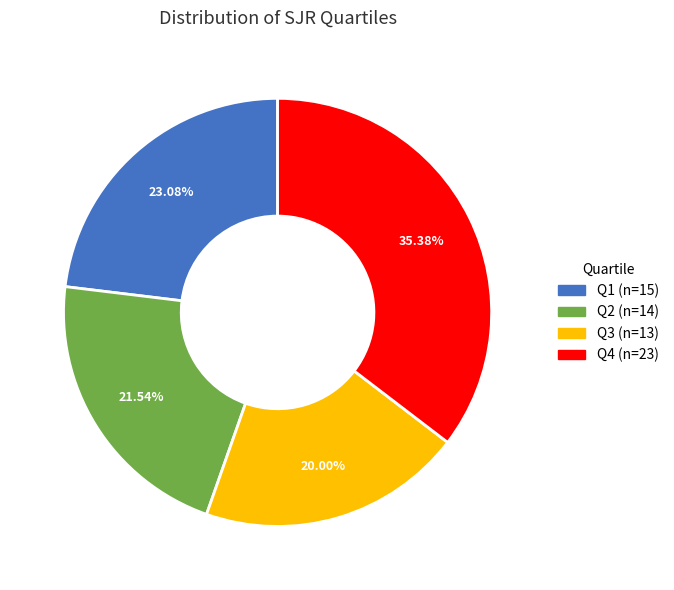

Is there any slice that represents more than half of the pie?

No